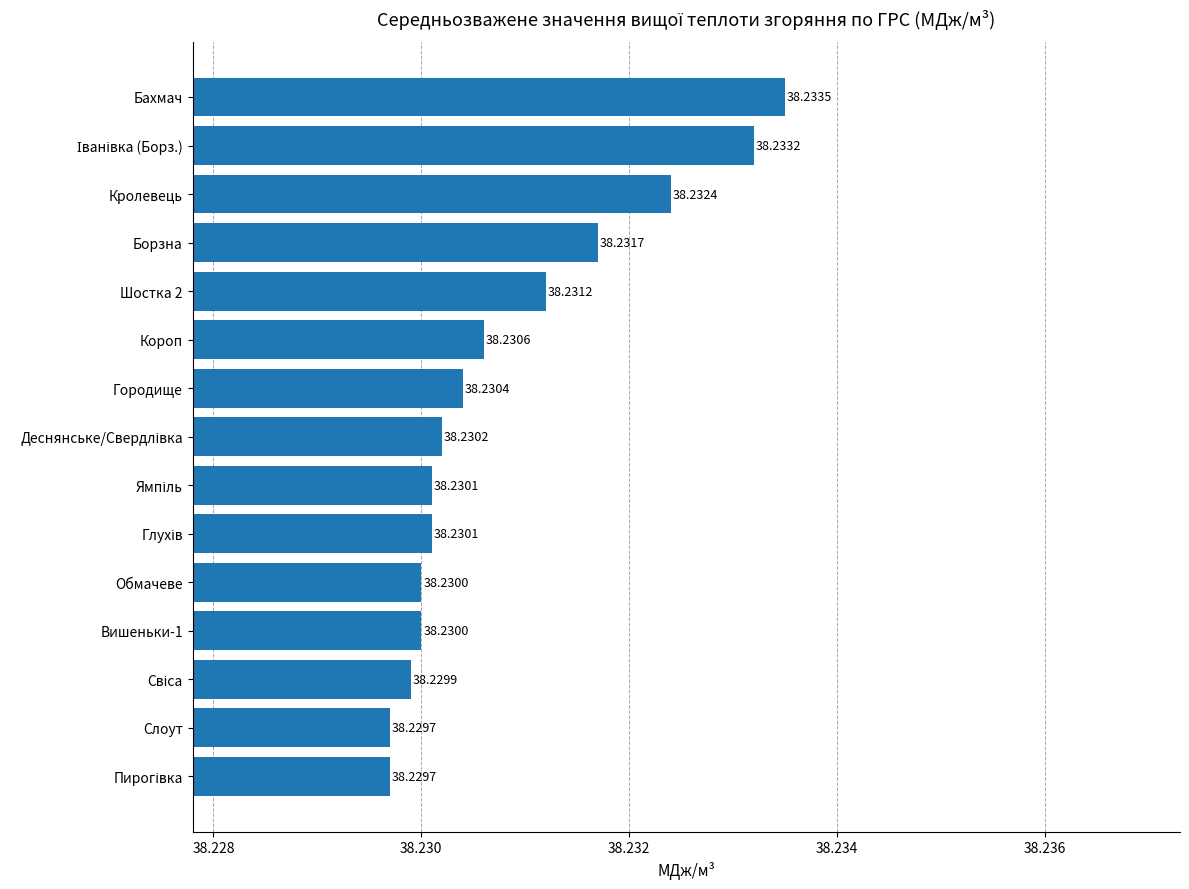

What is the average value?

38.2